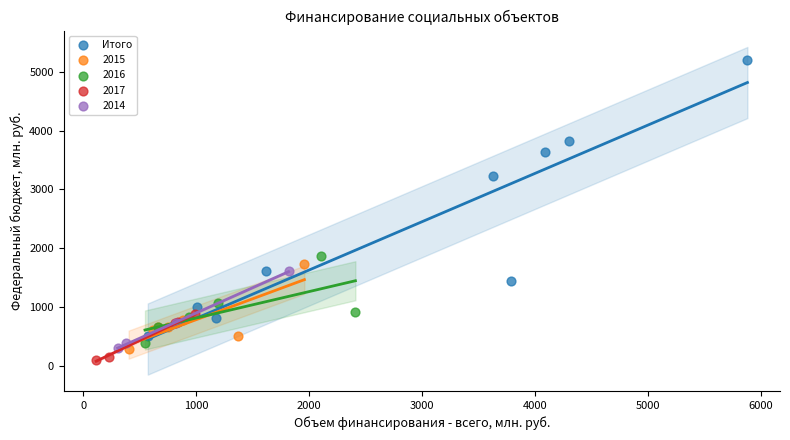

Which series has the widest spread of Y values?

Итого